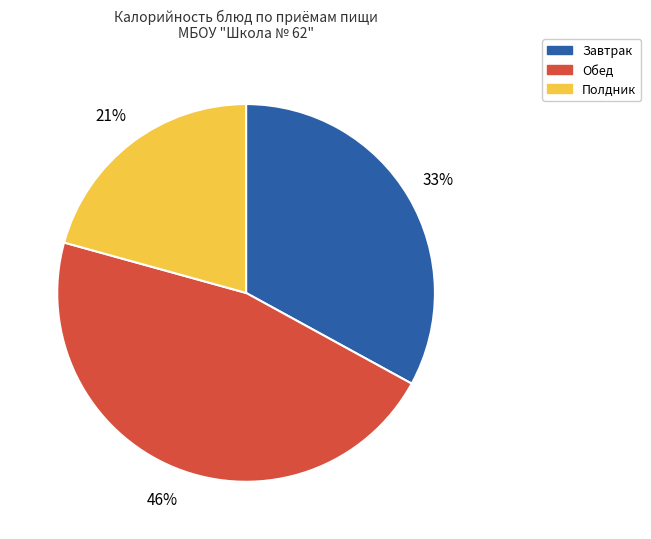

The Полдник slice represents 27% of the pie. True or false?

False